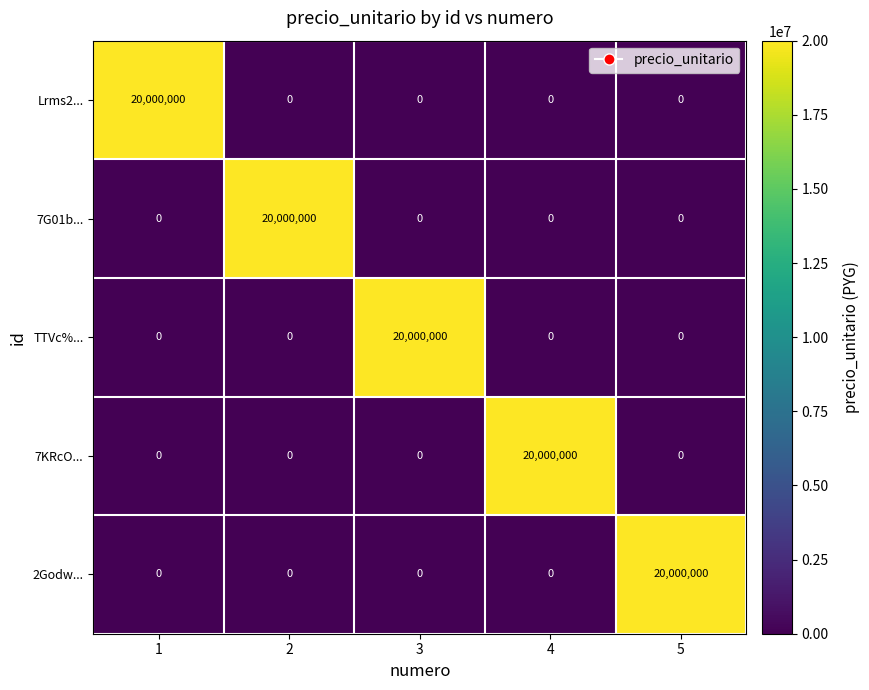

Reading left to right, transcribe all the data shown in this chart.

Lrms2...: 1=20000000	2=0	3=0	4=0	5=0
7G01b...: 1=0	2=20000000	3=0	4=0	5=0
TTVc%...: 1=0	2=0	3=20000000	4=0	5=0
7KRcO...: 1=0	2=0	3=0	4=20000000	5=0
2Godw...: 1=0	2=0	3=0	4=0	5=20000000